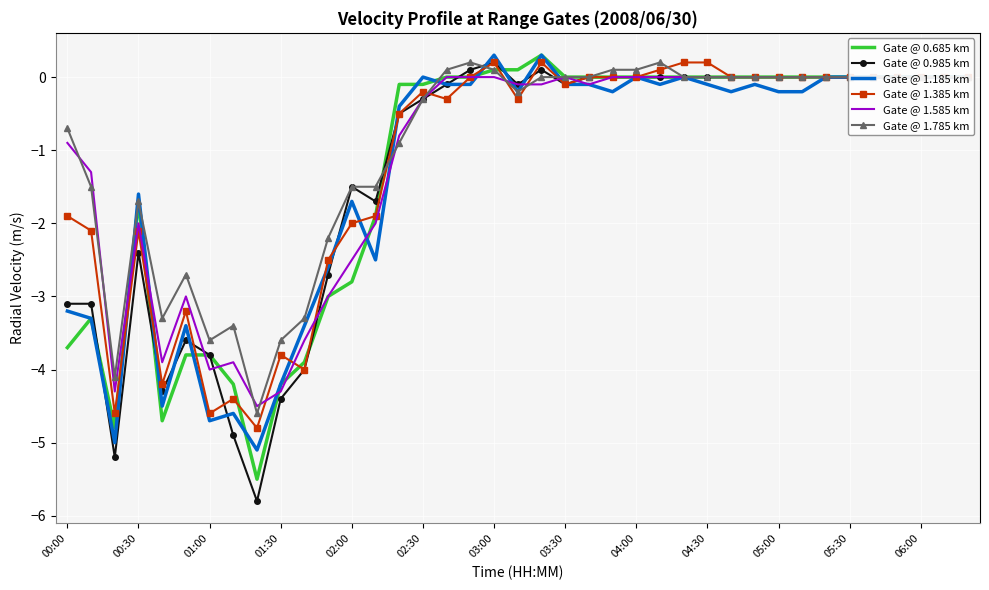

Rank the series by their maximum value, from lowest to highest.

Gate @ 1.585 km, Gate @ 0.985 km, Gate @ 1.385 km, Gate @ 1.785 km, Gate @ 0.685 km, Gate @ 1.185 km